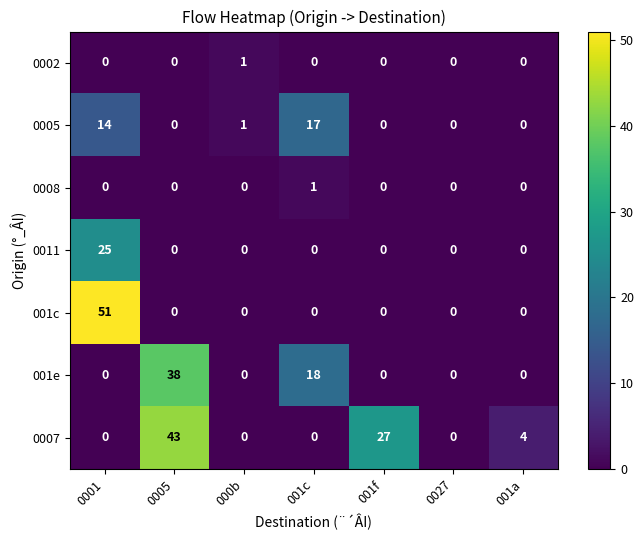

What is the average value of the 001e series?

8